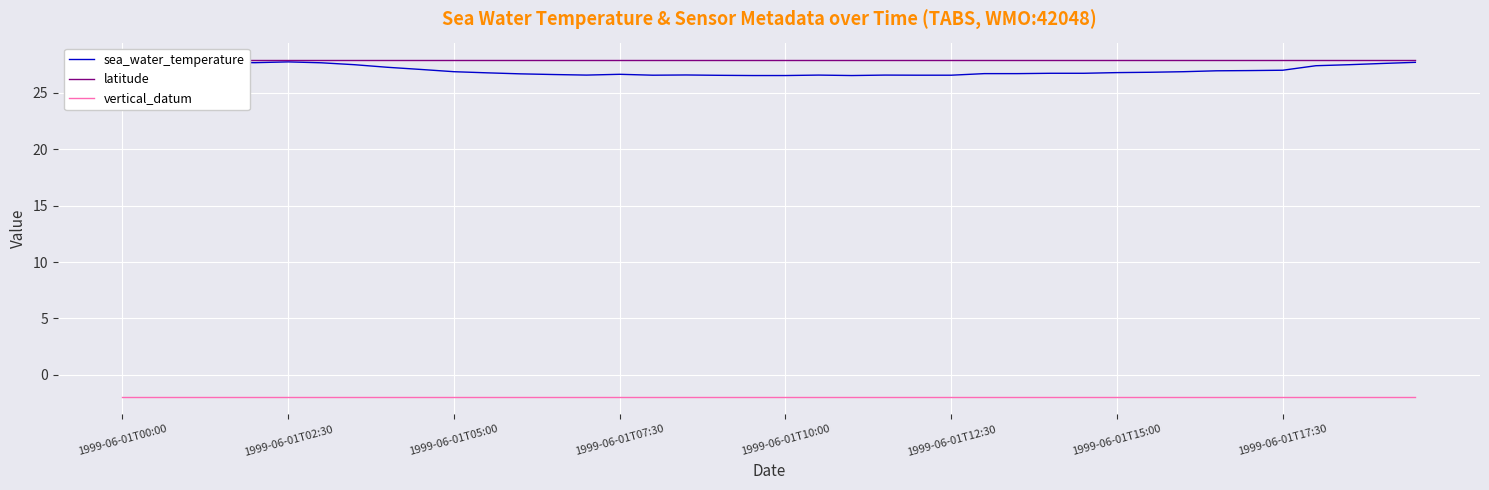

How many categories are shown in the chart?

40